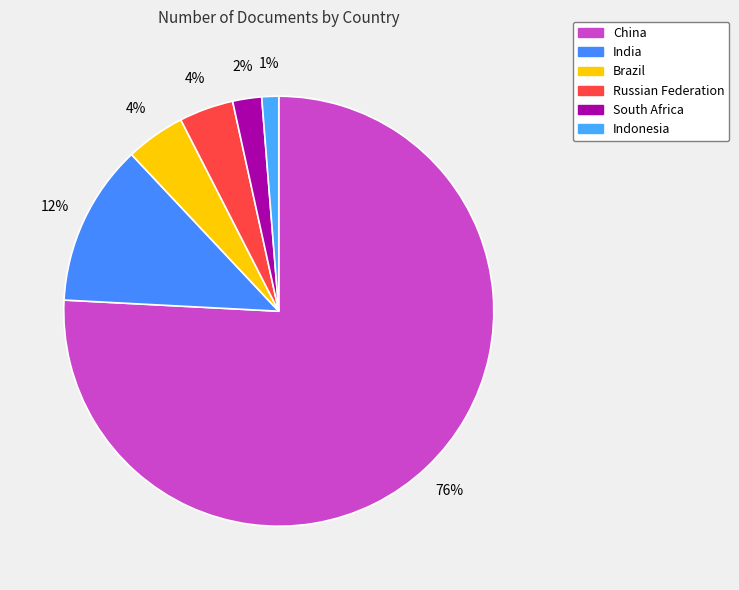

Does China account for over 50% of the chart?

Yes